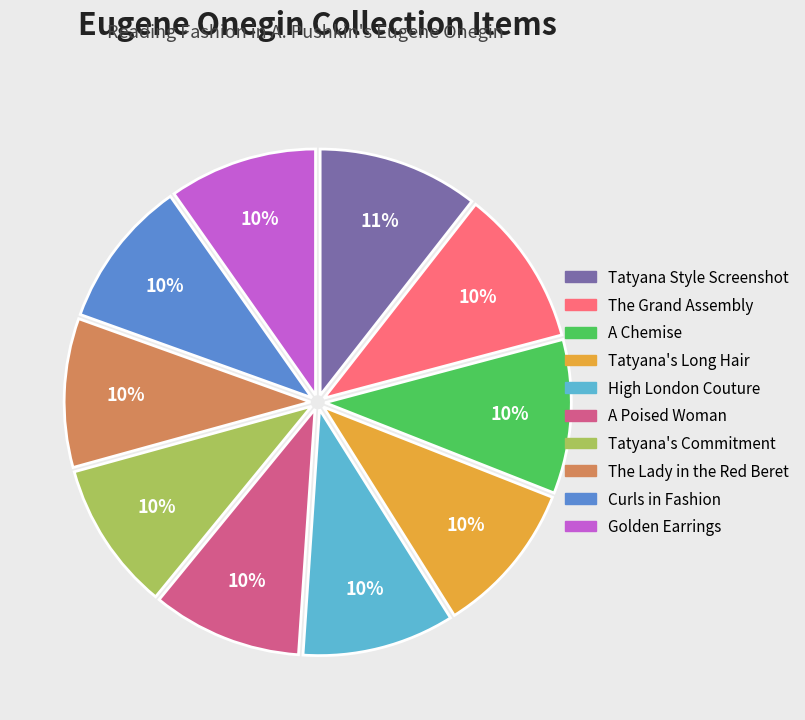

Does Tatyana's Long Hair represent more than half of the total?

No